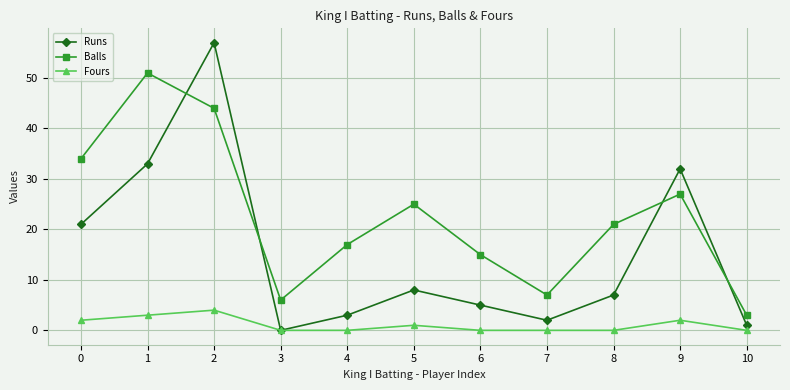

What is the value of the Balls point at the 3rd from the left?

44